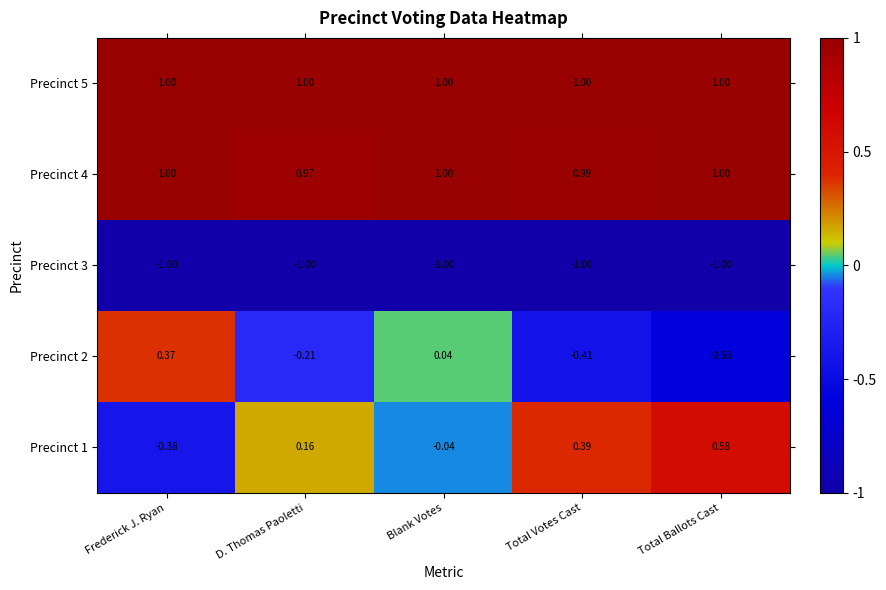

At which label is Precinct 1 closest to 0?

Blank Votes